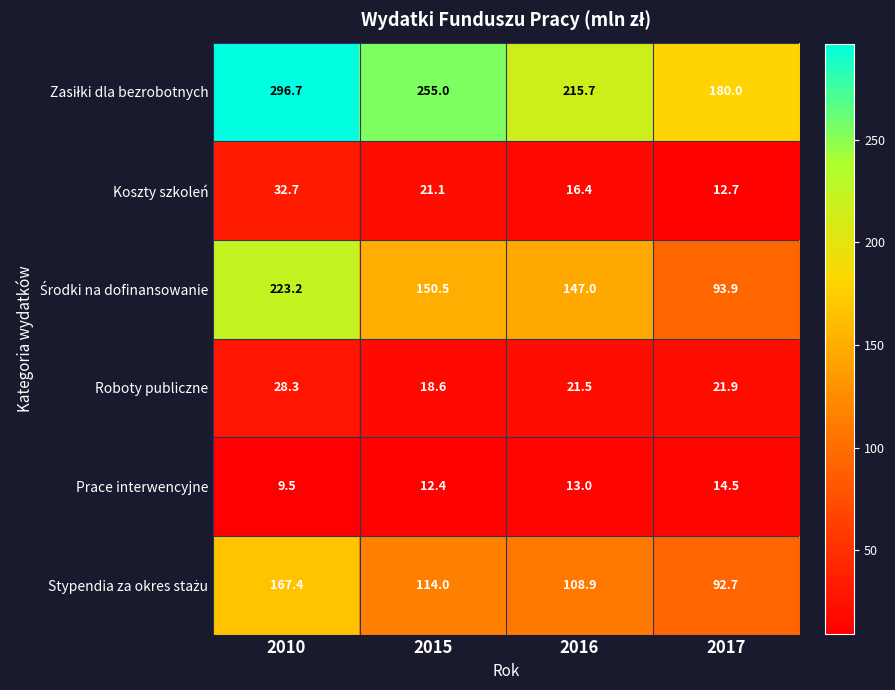

At how many categories does at least one series exceed 286?

1